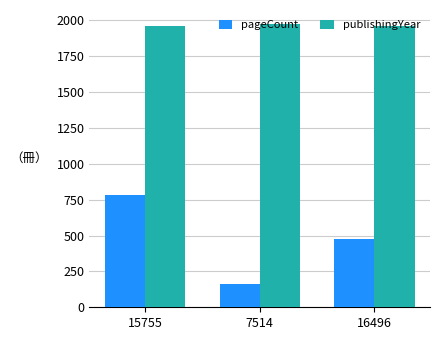

Which series has the largest total across all categories?

publishingYear